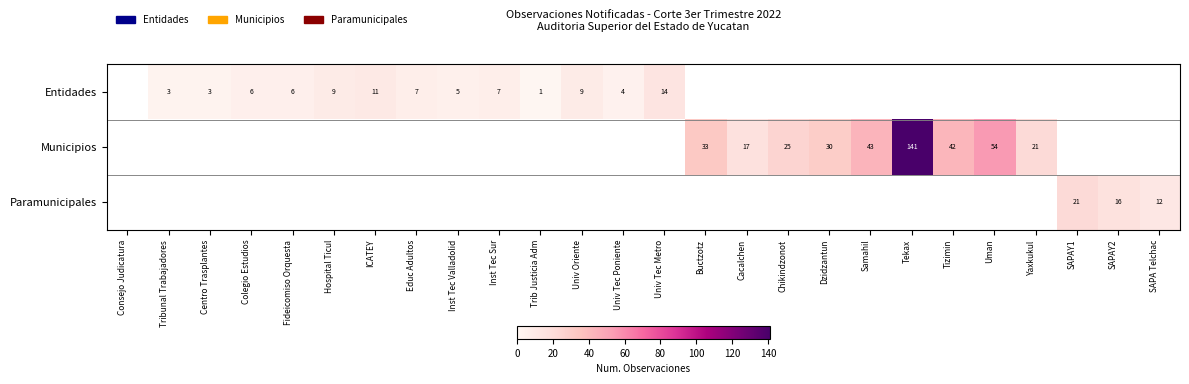

True or false: Entidades has a value of 18 at ICATEY.

False